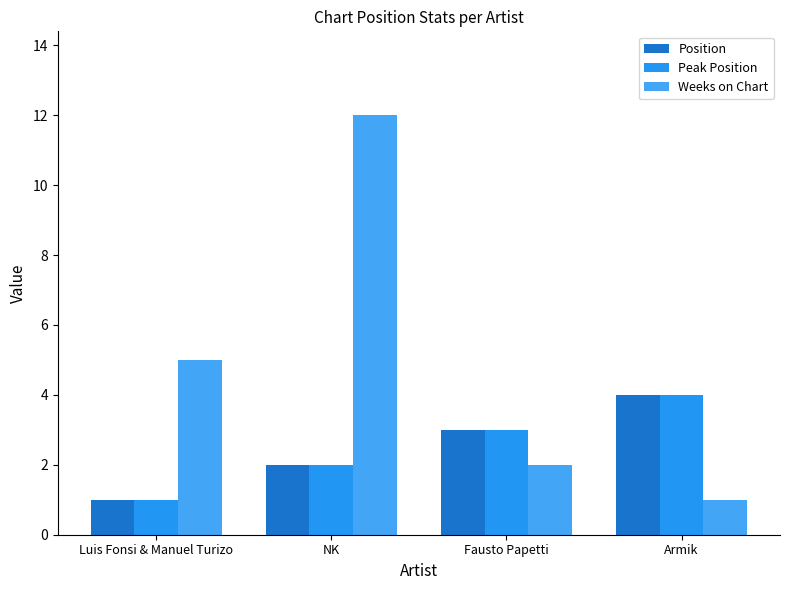

What is the sum of all Peak Position values?

10